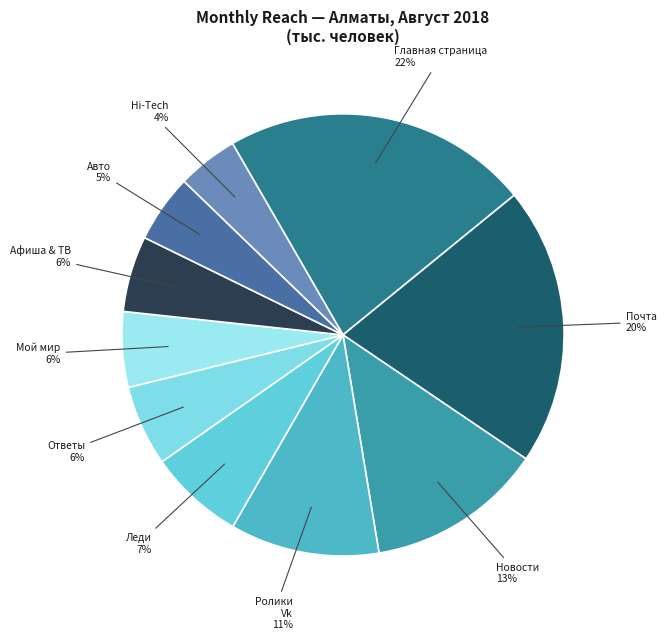

Count the number of slices in the pie.

10